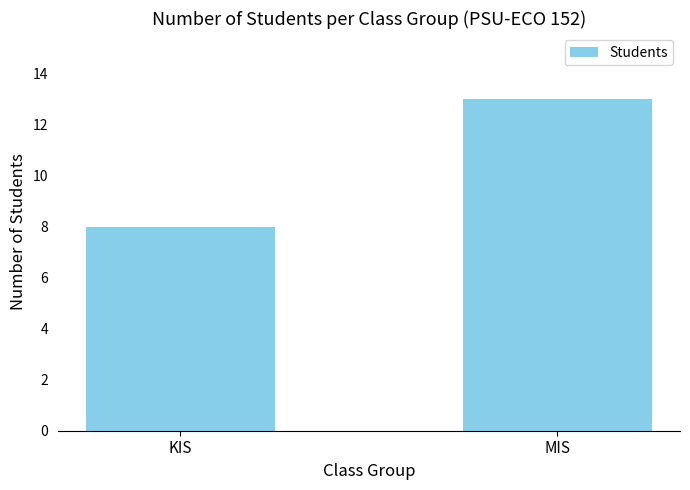

Where is the data nearest to the value 10?

KIS